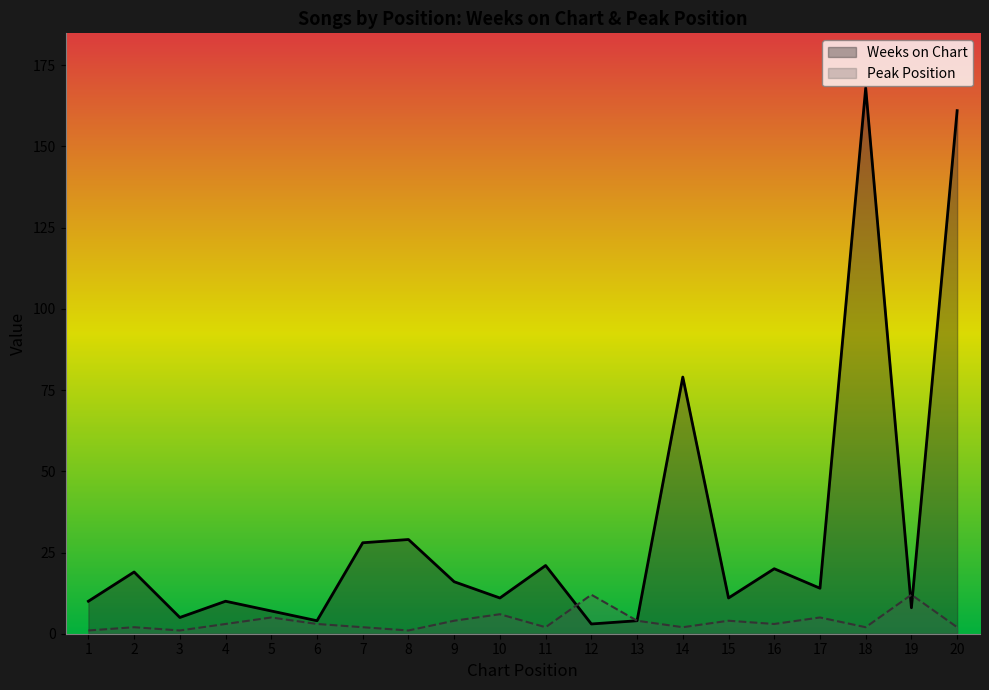

Rank the categories by Weeks on Chart value from lowest to highest.

12, 6, 13, 3, 5, 19, 1, 4, 10, 15, 17, 9, 2, 16, 11, 7, 8, 14, 20, 18